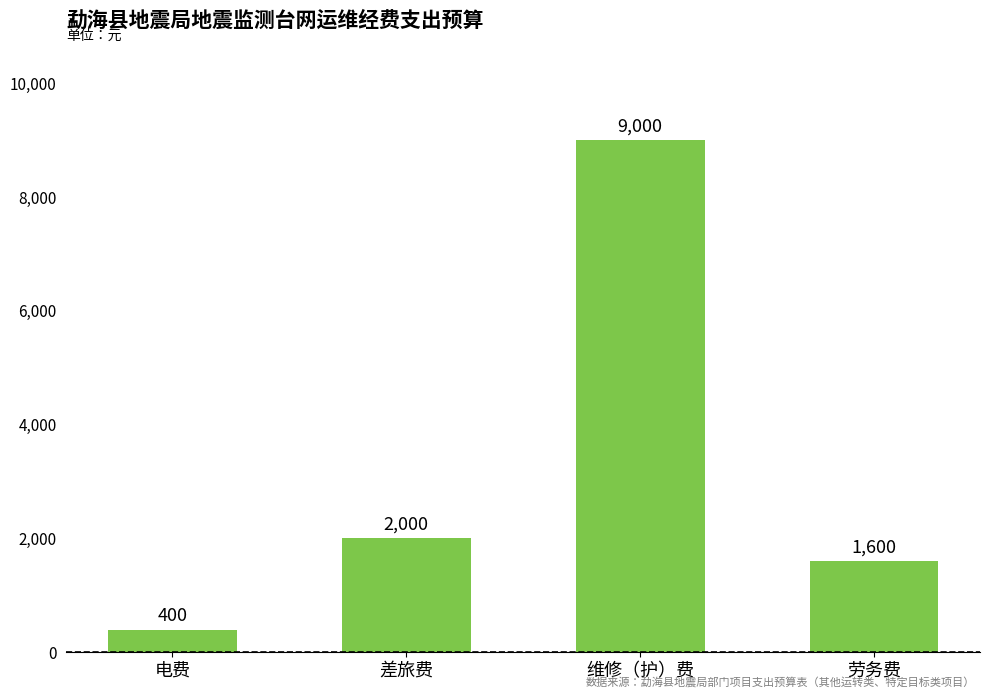

Is it true that the value at 差旅费 is 1360?

False